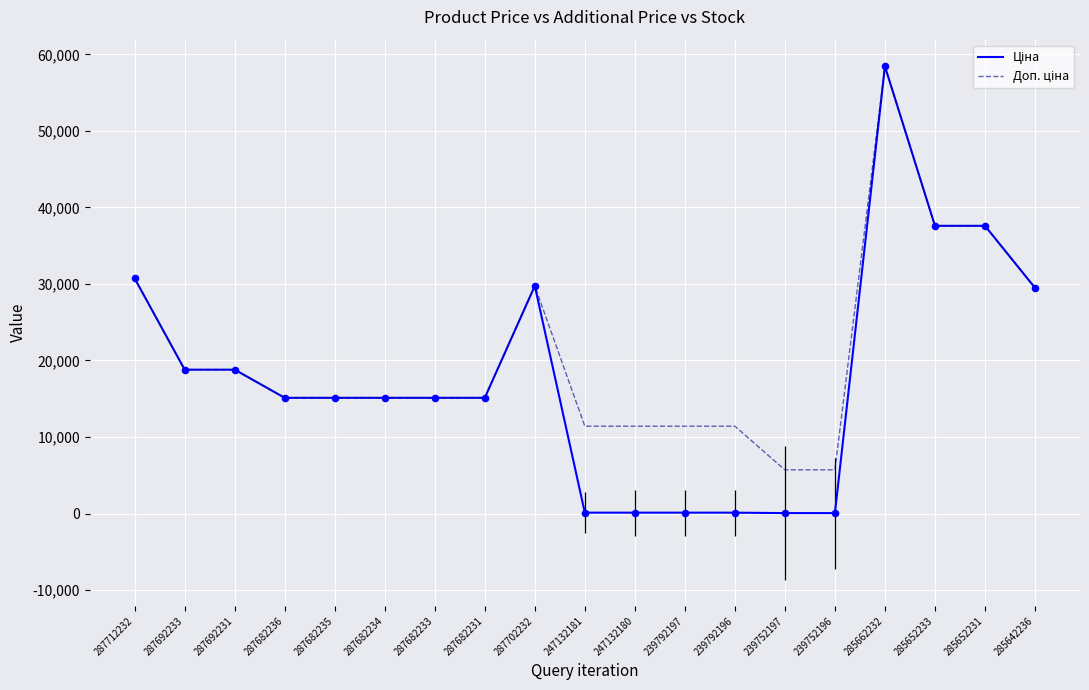

Which series contains the highest Y value?

Ціна